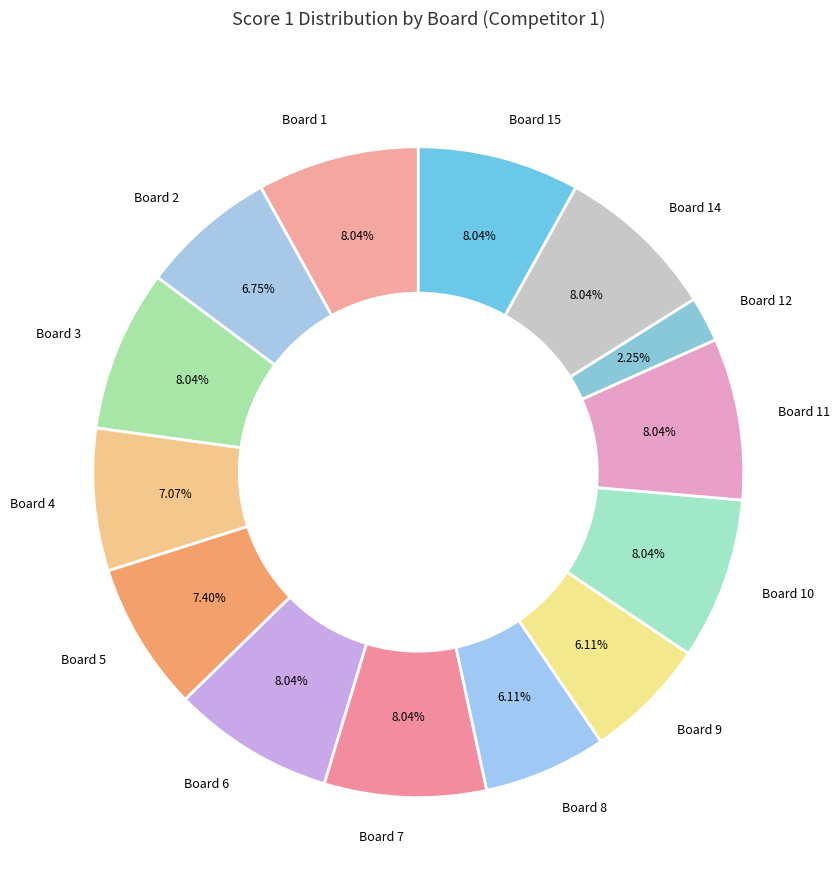

Is there a majority slice in this chart?

No